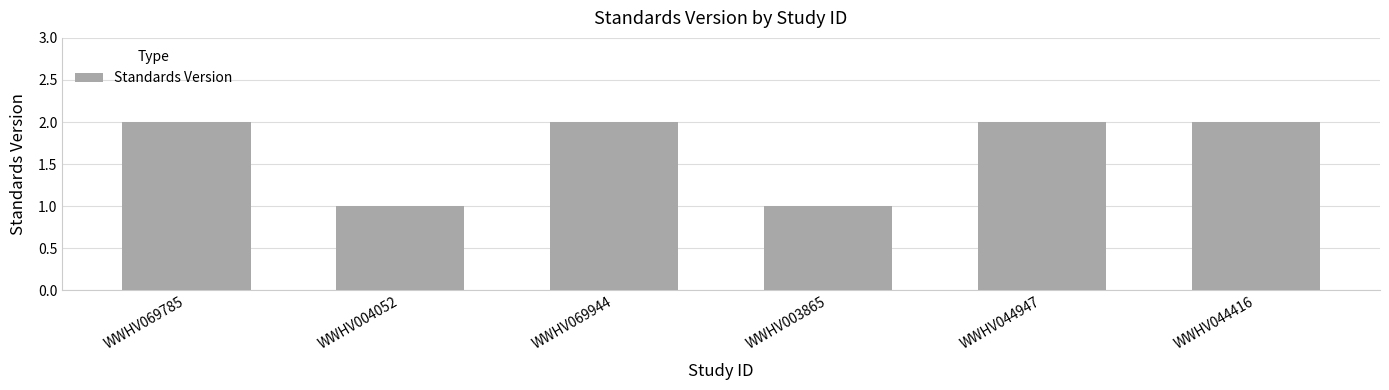

What is the value of the 5th bar from the left?

2